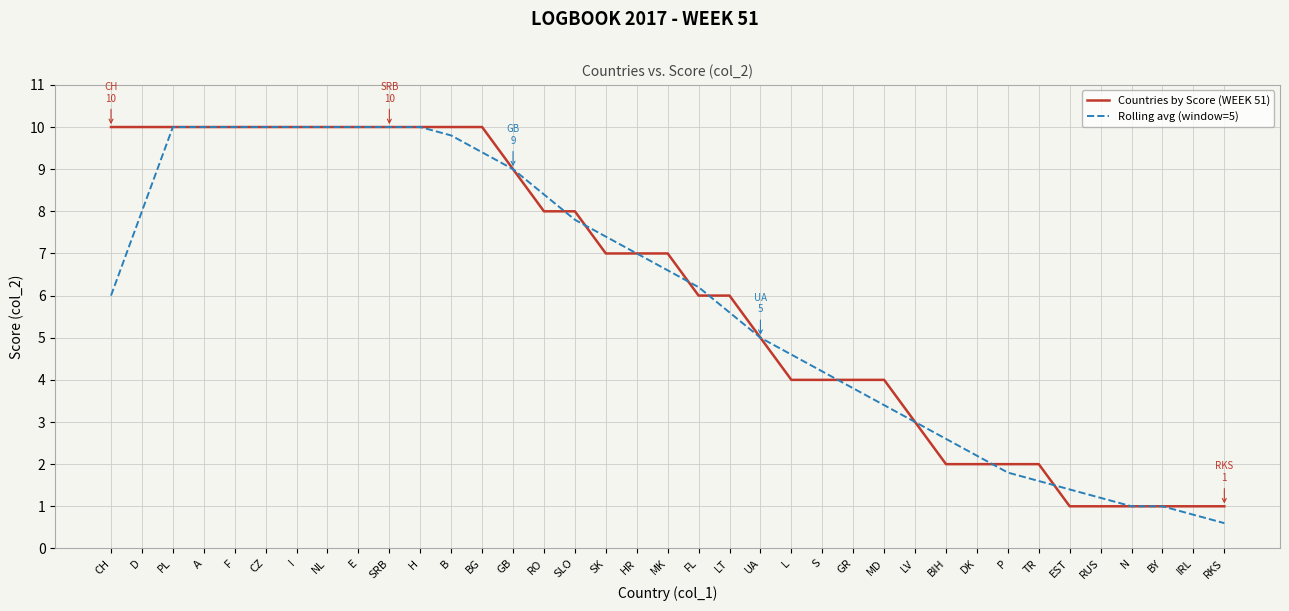

At which label does Rolling avg (window=5) reach its minimum?

RKS